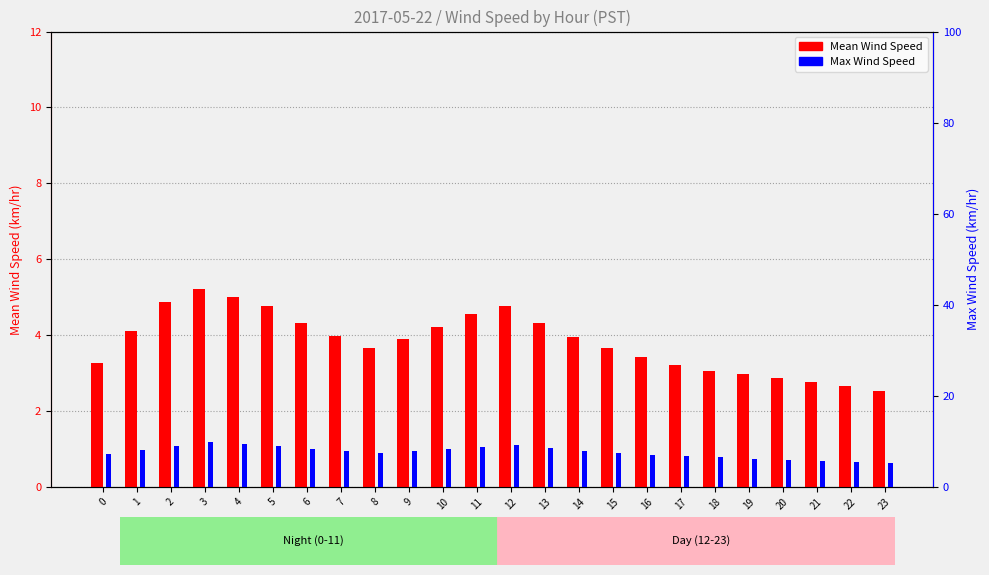

True or false: Max Wind Speed has a value of 15.0 at 4.

False